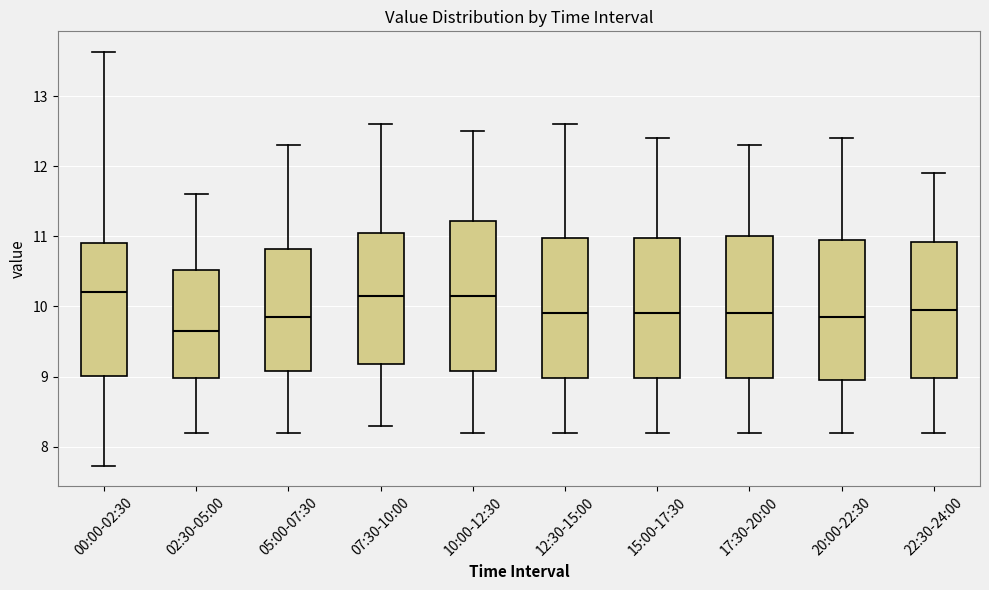

Reading left to right, transcribe this box plot: for each box, give where its median line is, the range the box spans, and where its two whiskers end, as read against the y-axis. The values are not printed on the chart, so give them approximately, as read against the axis.

00:00-02:30: median 10.2, box 9.0 to 10.9, whiskers 7.7 to 13.6
02:30-05:00: median 9.7, box 9.0 to 10.5, whiskers 8.2 to 11.6
05:00-07:30: median 9.9, box 9.1 to 10.8, whiskers 8.2 to 12.3
07:30-10:00: median 10.2, box 9.2 to 11.1, whiskers 8.3 to 12.6
10:00-12:30: median 10.2, box 9.1 to 11.2, whiskers 8.2 to 12.5
12:30-15:00: median 9.9, box 9.0 to 11.0, whiskers 8.2 to 12.6
15:00-17:30: median 9.9, box 9.0 to 11.0, whiskers 8.2 to 12.4
17:30-20:00: median 9.9, box 9.0 to 11.0, whiskers 8.2 to 12.3
20:00-22:30: median 9.9, box 9.0 to 11.0, whiskers 8.2 to 12.4
22:30-24:00: median 10.0, box 9.0 to 10.9, whiskers 8.2 to 11.9